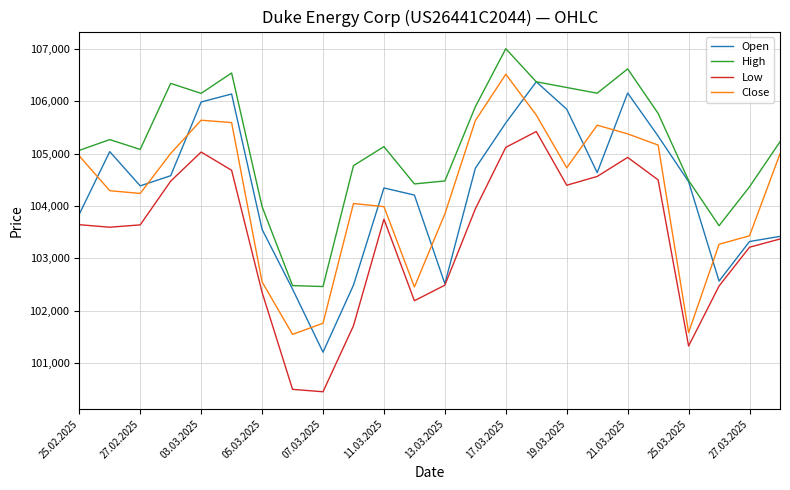

True or false: Close and Low cross at least once.

False